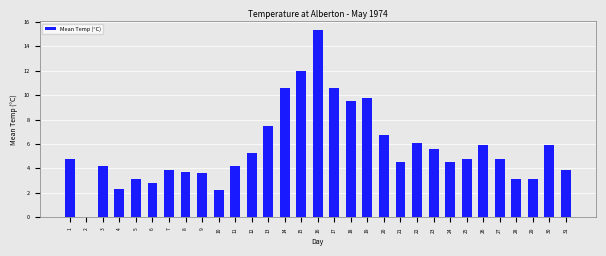

Which category has the highest value across all series?

16